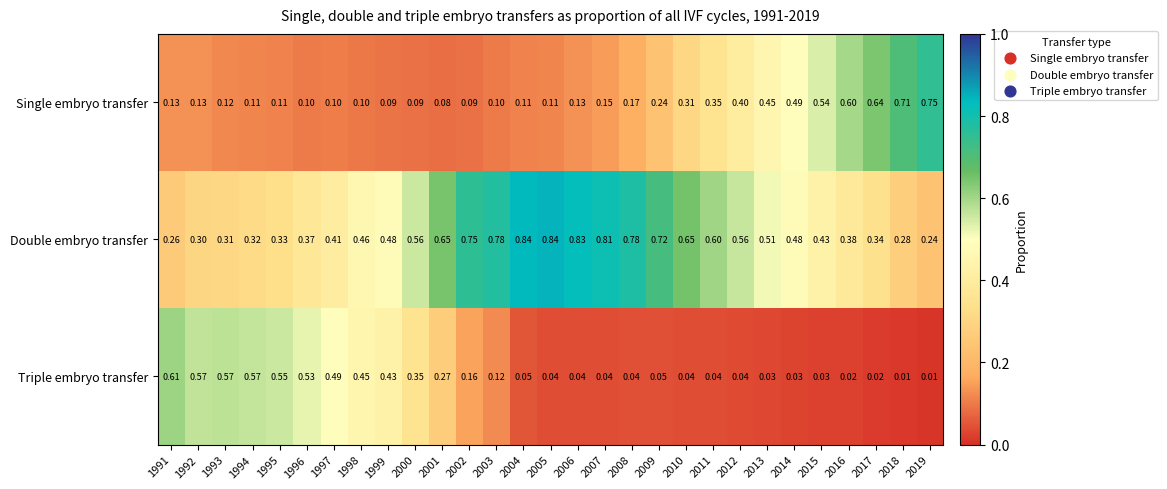

At how many categories does at least one series exceed 0?

29